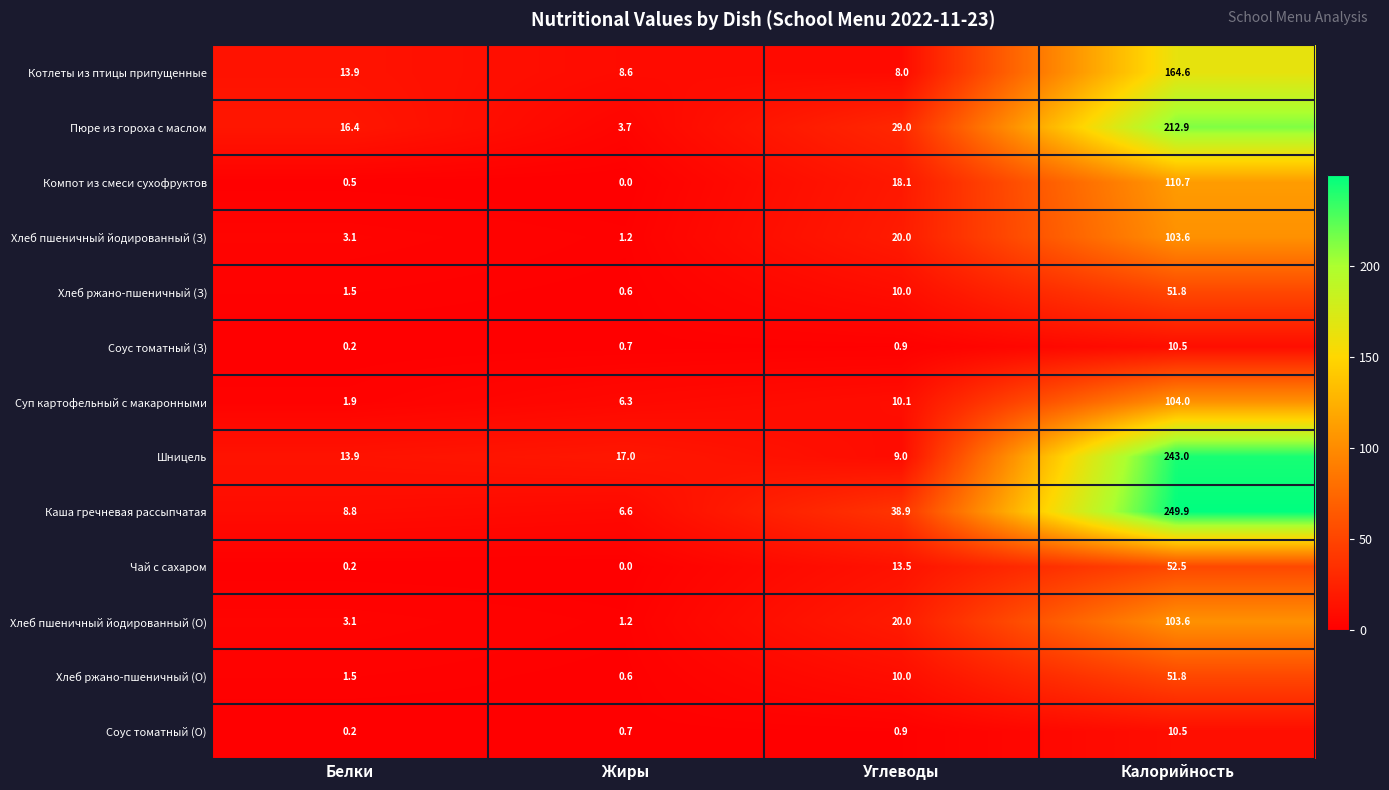

List the labels in order of Пюре из гороха с маслом value, smallest first.

Жиры, Белки, Углеводы, Калорийность